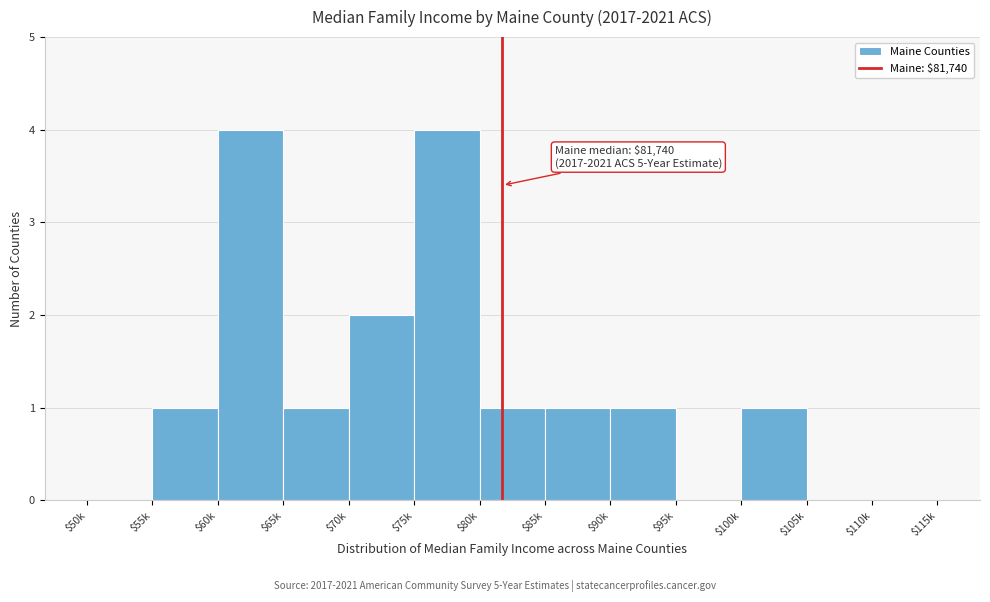

Is it true that the value at $90k is 1?

True